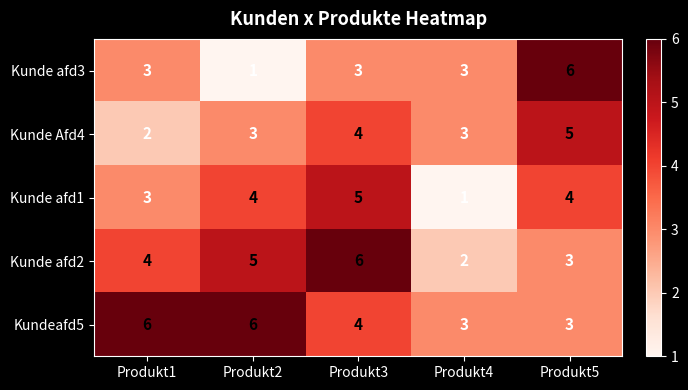

How many data points does each series have?

5